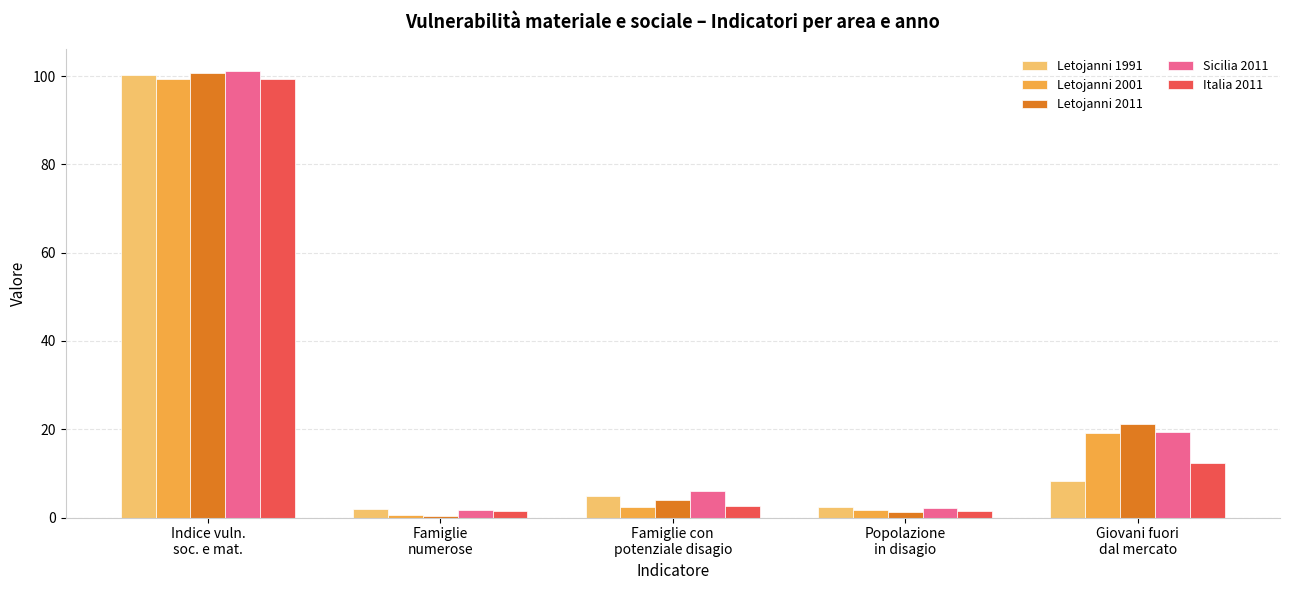

What is the average value of the Sicilia 2011 series?

26.1